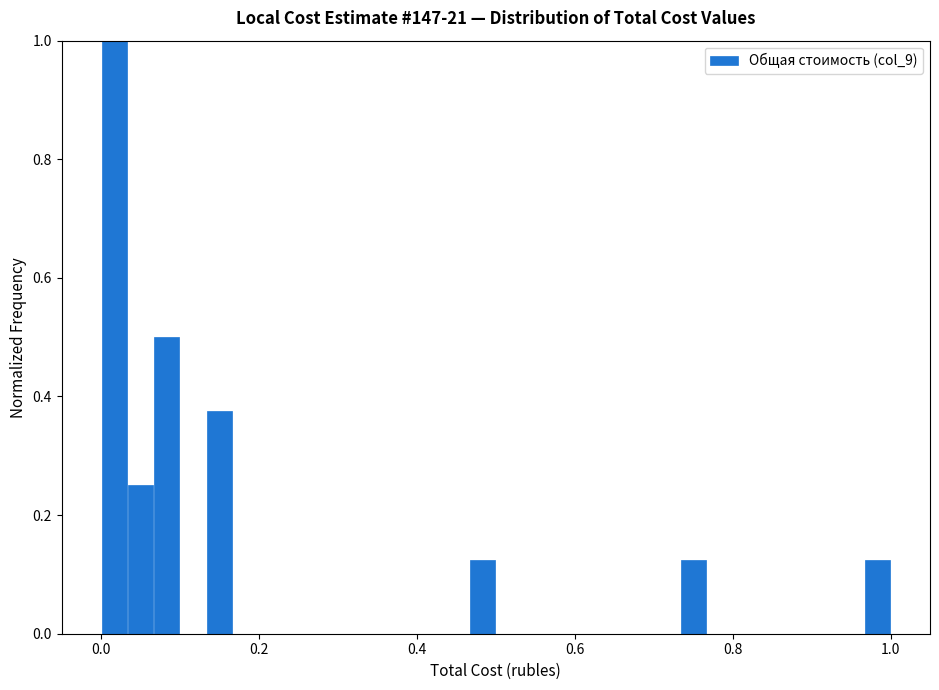

Around what value on the x-axis is the tallest bar? Give the approximate position of its centre, as read against the axis.

0.02